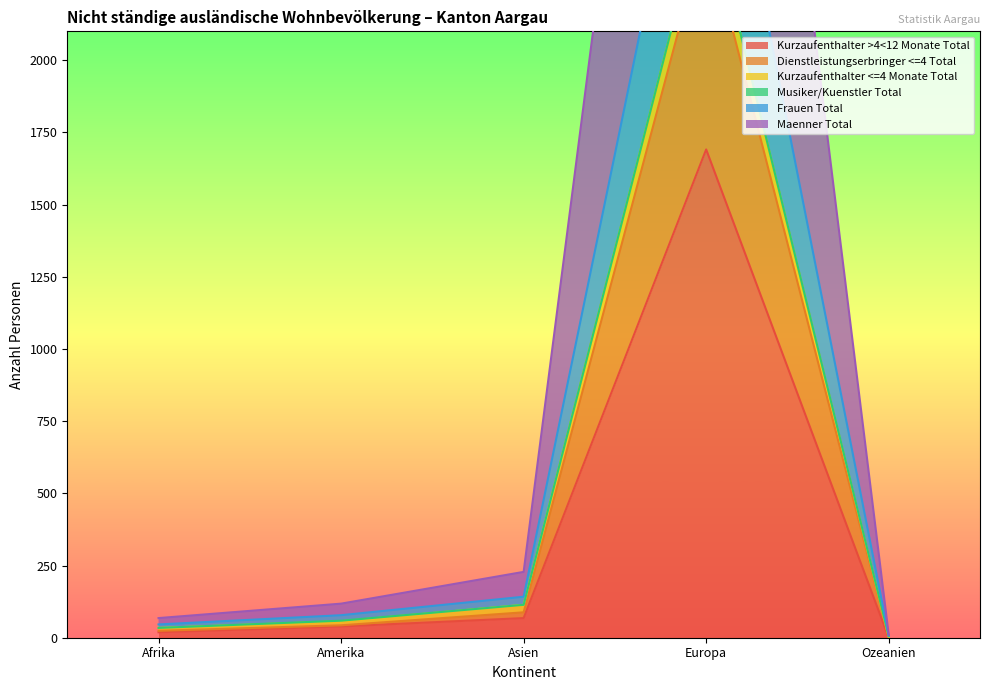

The Kurzaufenthalter >4<12 Monate Total series shows 1691 at Europa. True or false?

True